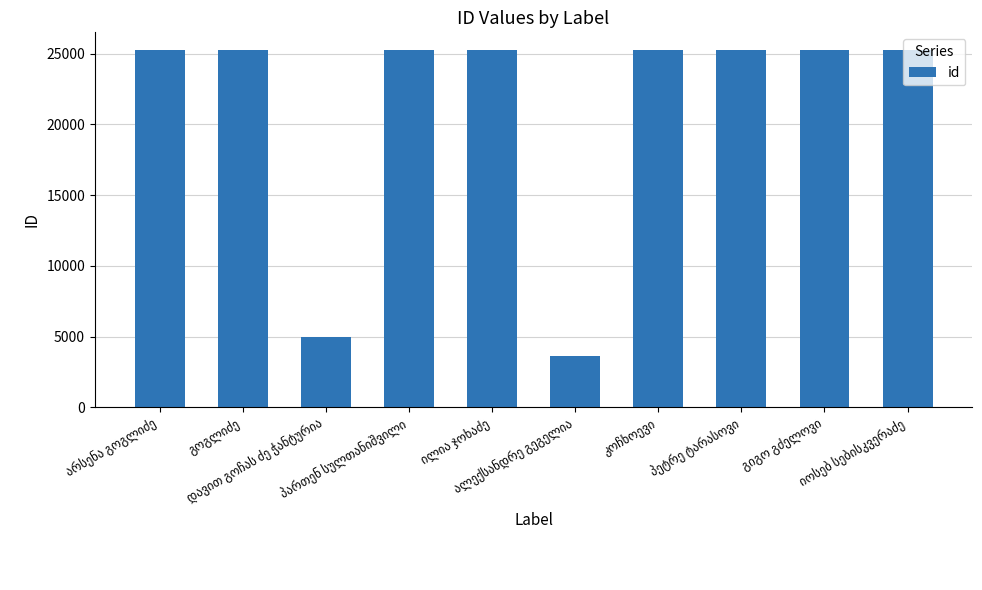

What is the average value?

21047